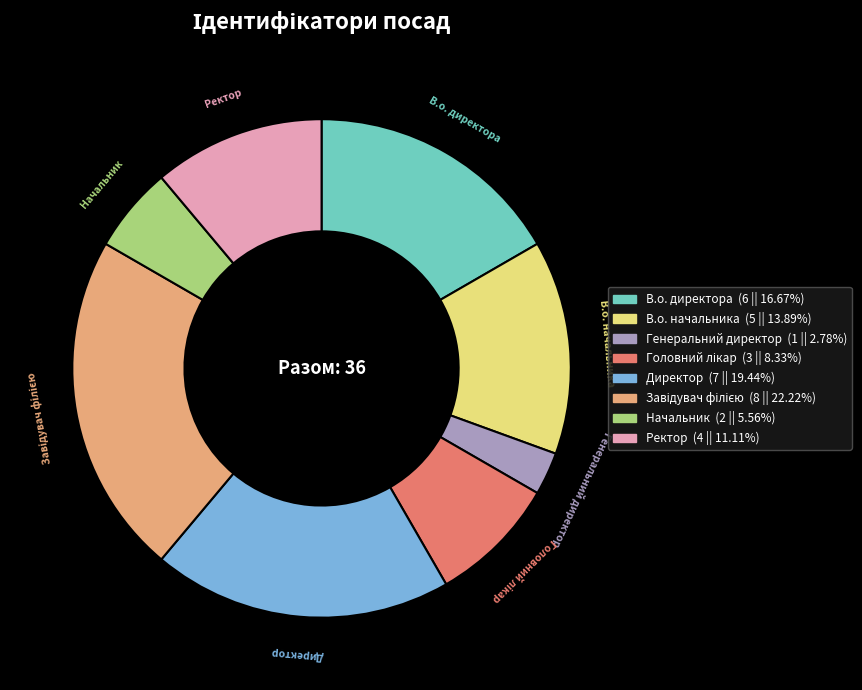

Approximately how many times larger is the value at Директор compared to Начальник?

3.5